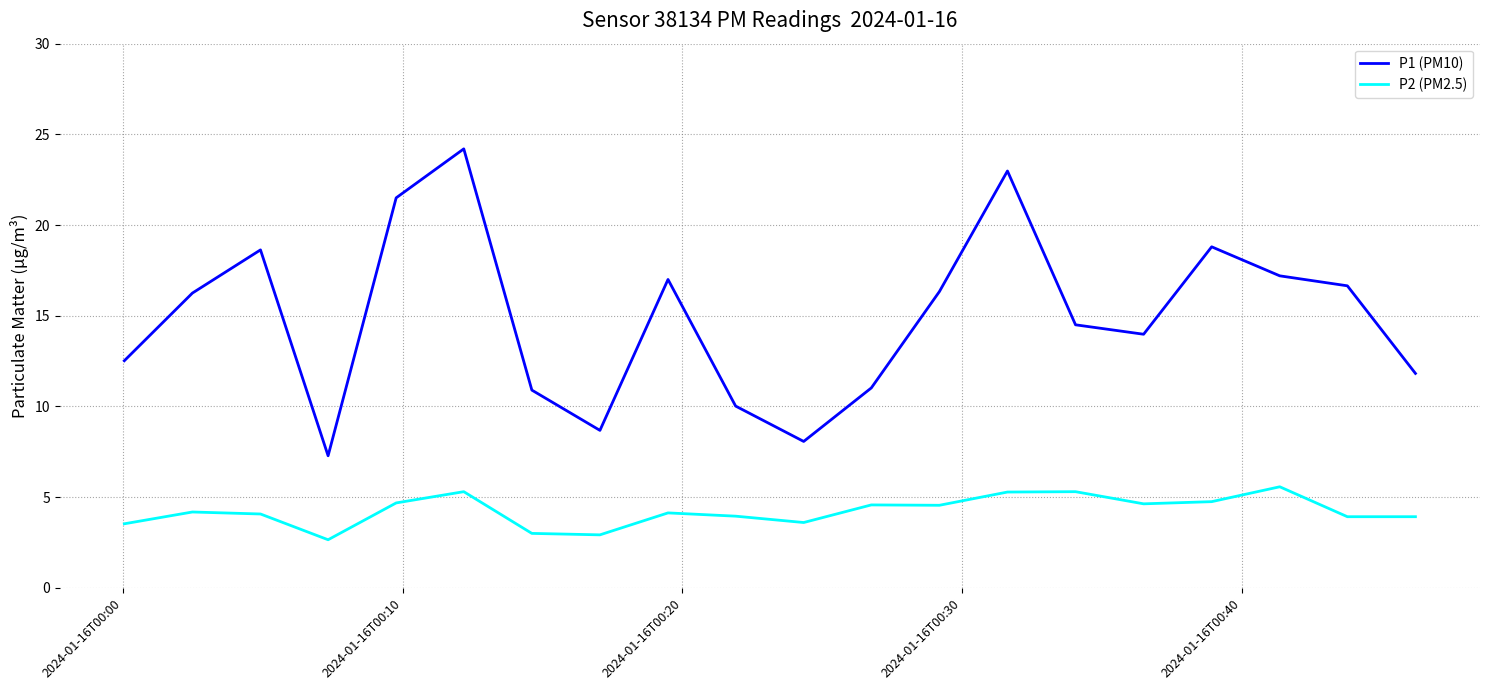

What is the difference between the second highest and second lowest values in the P1 (PM10) series?

14.9